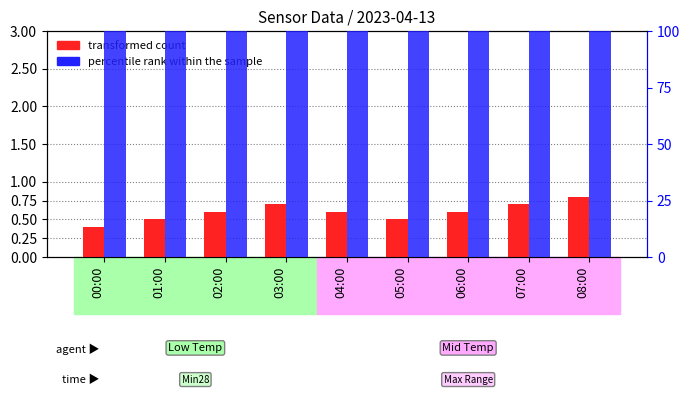

What is the total value across all series at 04:00?

100.5